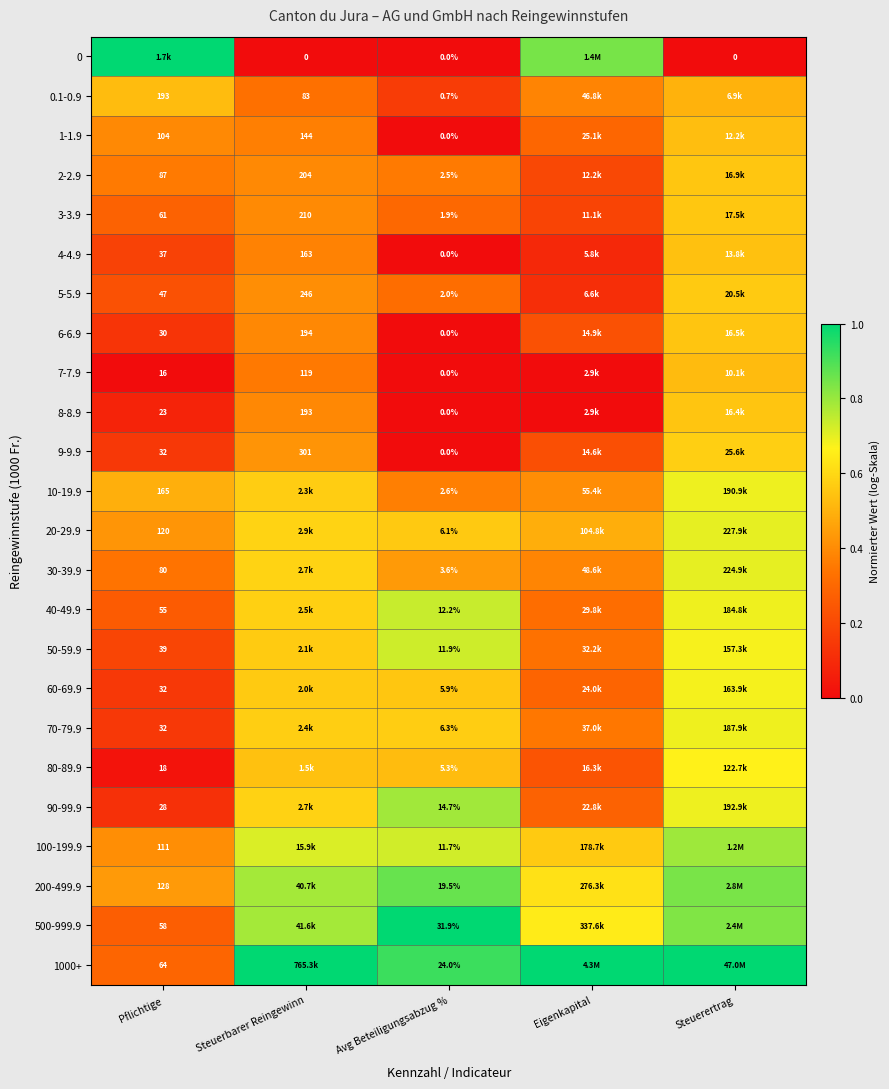

Is the value of 200-499.9 at Pflichtige greater than the value of 40-49.9 at Avg Beteiligungsabzug %?

Yes